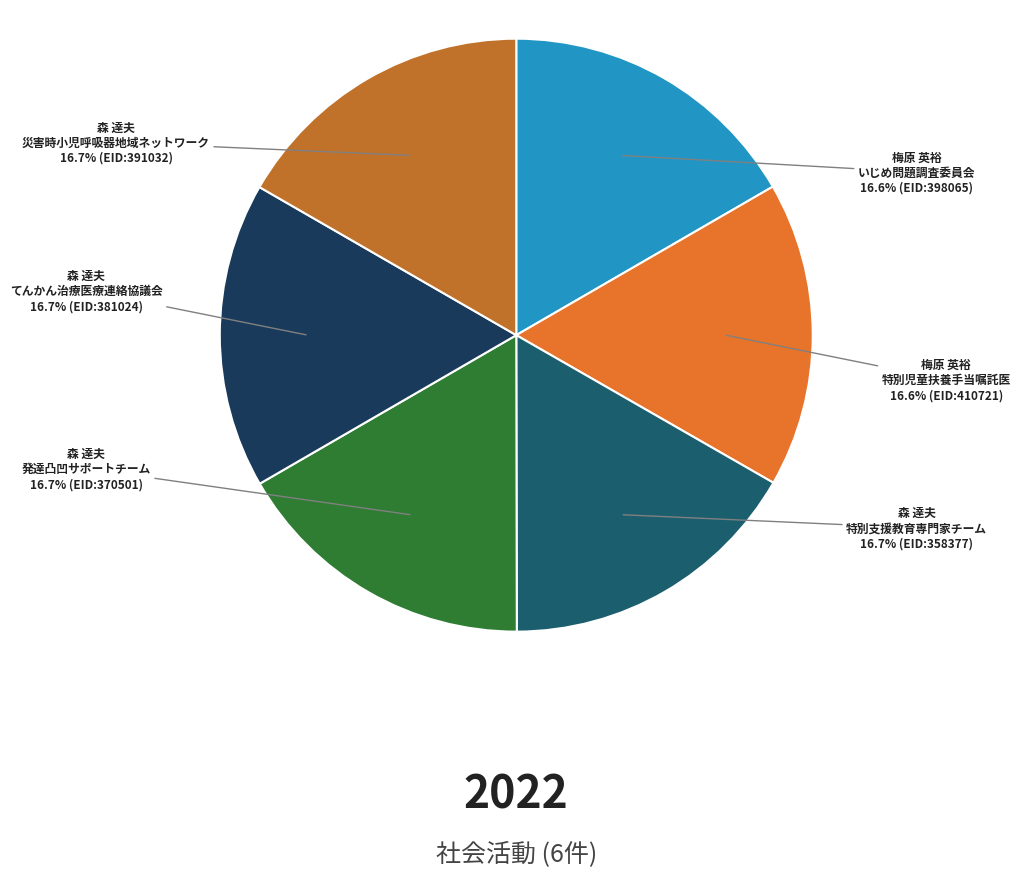

Is there a majority slice in this chart?

No